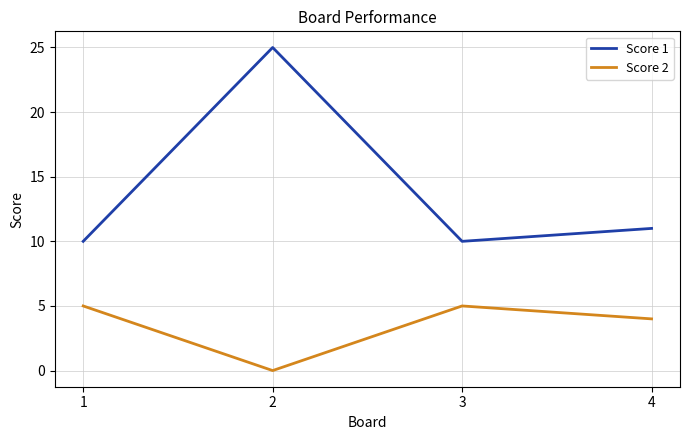

List the series in order of their overall mean, lowest first.

Score 2, Score 1